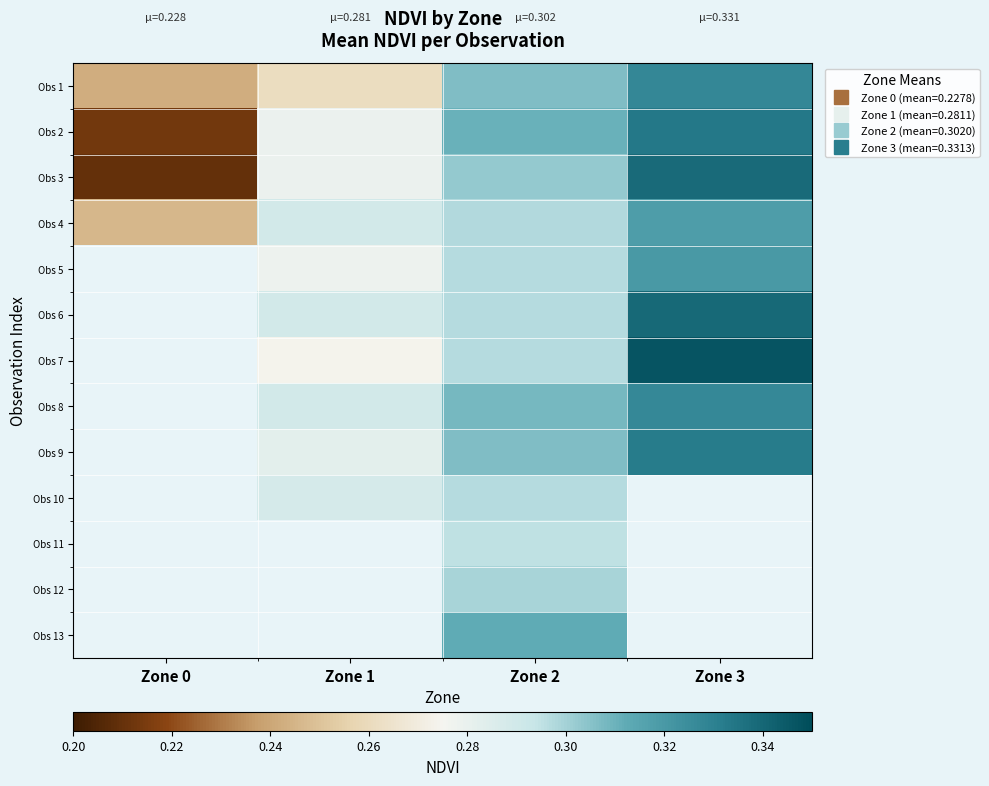

The value of Obs 3 at Zone 3 is 0.3. True or false?

True